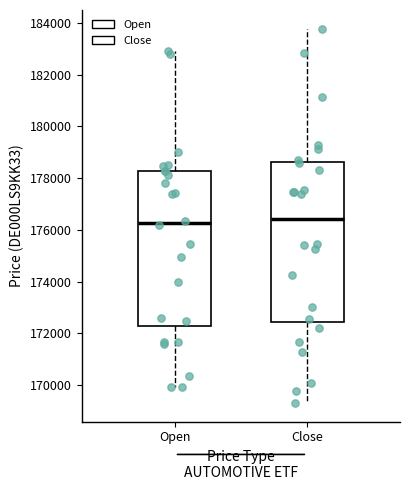

Reading left to right, transcribe this box plot: for each box, give where its median line is, the range the box spans, and where its two whiskers end, as read against the y-axis. The values are not printed on the chart, so give them approximately, as read against the axis.

Open: median 176200, box 172200 to 178200, whiskers 170000 to 182800
Close: median 176400, box 172400 to 178600, whiskers 169400 to 183800